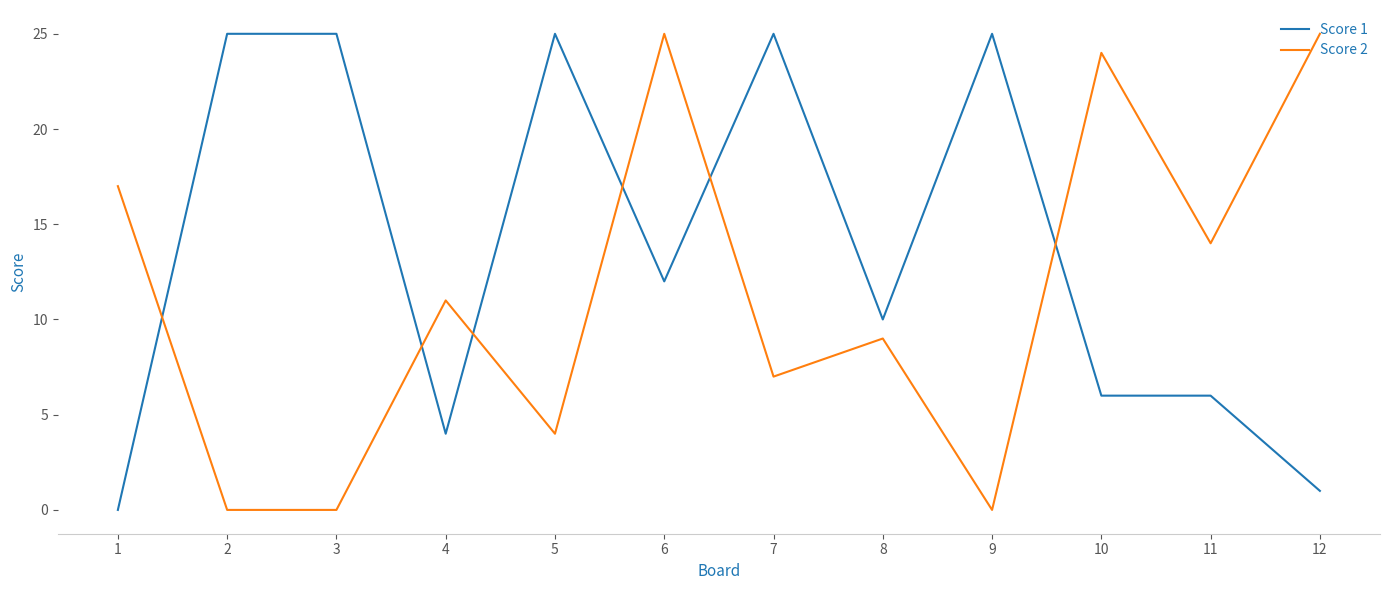

Rank the series by their average value, from lowest to highest.

Score 2, Score 1